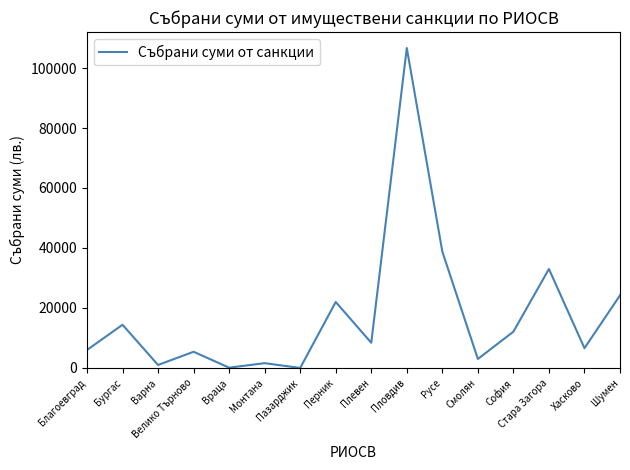

Which label corresponds to the largest value in the chart?

Пловдив